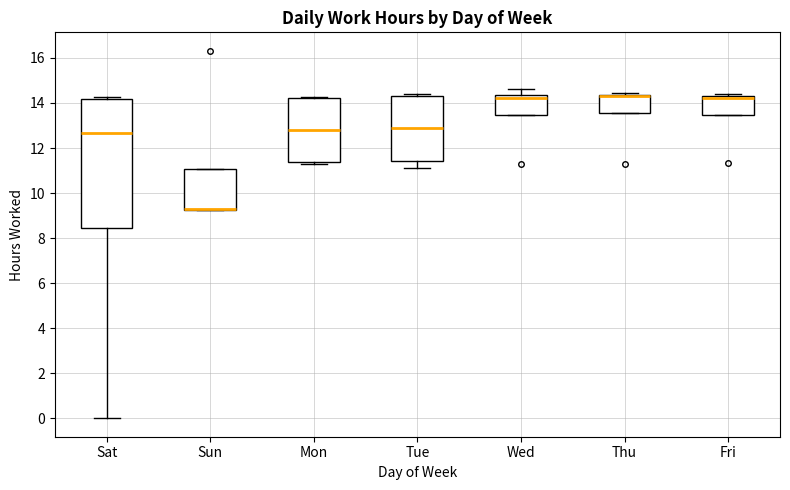

Reading left to right, read every box against the y-axis: the position of its median line, the range the box covers, and the ends of its whiskers. The values are not printed on the chart, so give them approximately, as read against the axis.

Sat: median 12.6, box 8.4 to 14.2, whiskers 0.0 to 14.2 (just above the box's upper edge)
Sun: median 9.2 (drawn on the box's lower edge), box 9.2 to 11.0, whiskers 9.2 to 11.0
Mon: median 12.8, box 11.4 to 14.2, whiskers 11.4 (just below the box's lower edge) to 14.2 (just above the box's upper edge)
Tue: median 12.8, box 11.4 to 14.4, whiskers 11.2 to 14.4 (just above the box's upper edge)
Wed: median 14.2, box 13.4 to 14.4, whiskers 13.4 to 14.6
Thu: median 14.2 (drawn on the box's upper edge), box 13.6 to 14.4, whiskers 13.6 to 14.4 (just above the box's upper edge)
Fri: median 14.2, box 13.4 to 14.4, whiskers 13.4 to 14.4 (just above the box's upper edge)